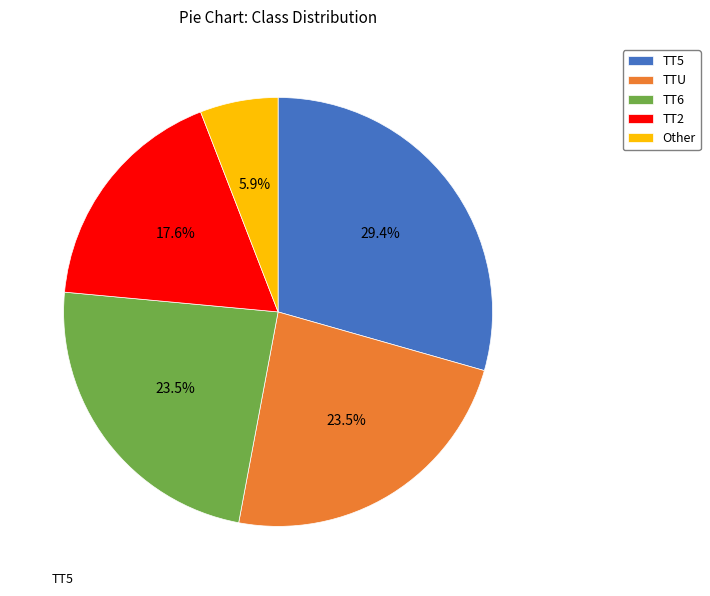

Do Other and TT5 together represent more than half of the pie?

No